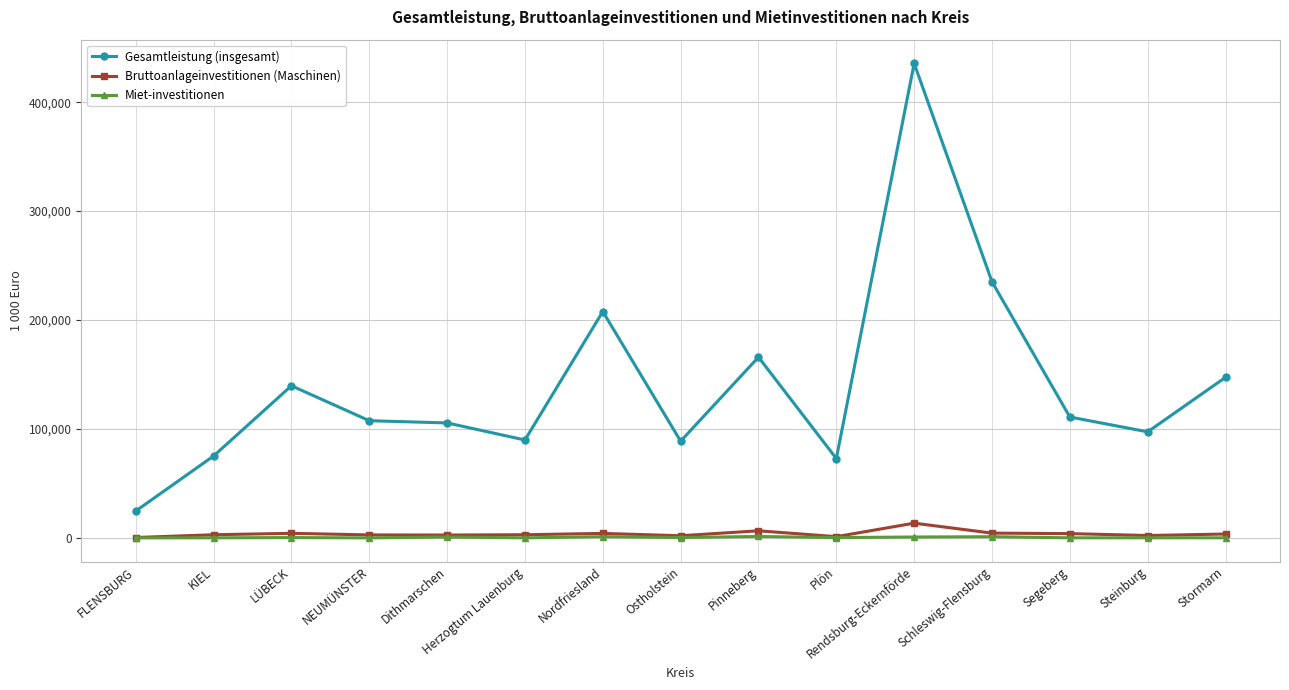

True or false: Bruttoanlageinvestitionen (Maschinen) has more than 0 points higher than both neighbors.

True